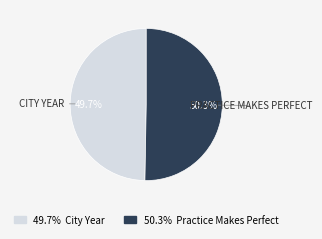

To the nearest percent, what is the difference between the largest and smallest slice percentages?

1%